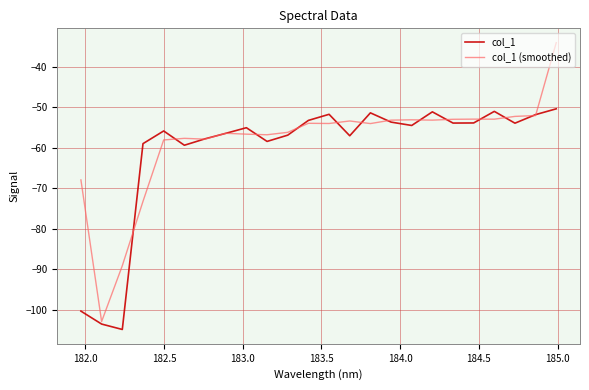

List the series in order of their peak value, lowest first.

col_1, col_1 (smoothed)